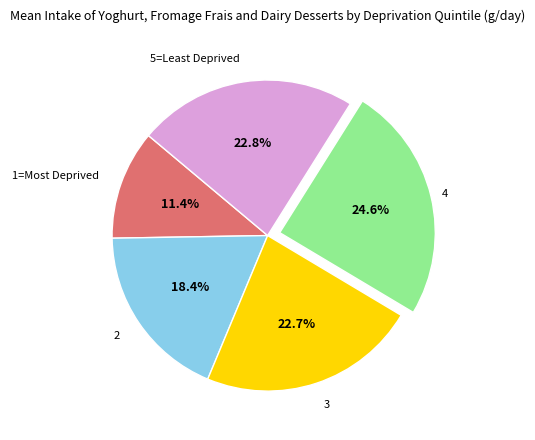

What is the ratio of the value at 1=Most Deprived to the value at 2?

0.6